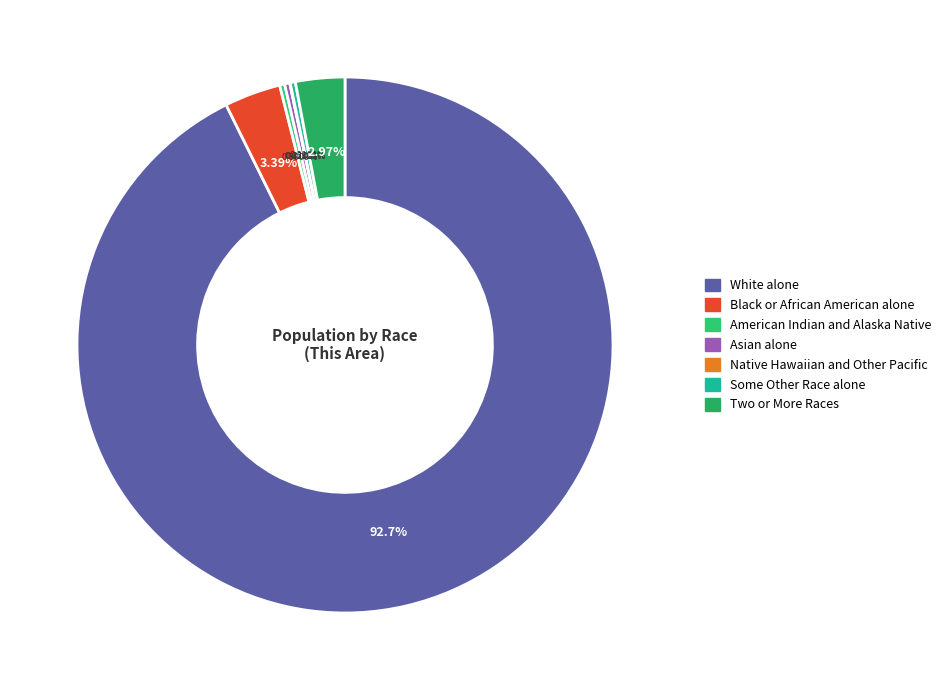

Approximately how many times larger is the value at Black or African American alone compared to Native Hawaiian and Other Pacific?

120.3